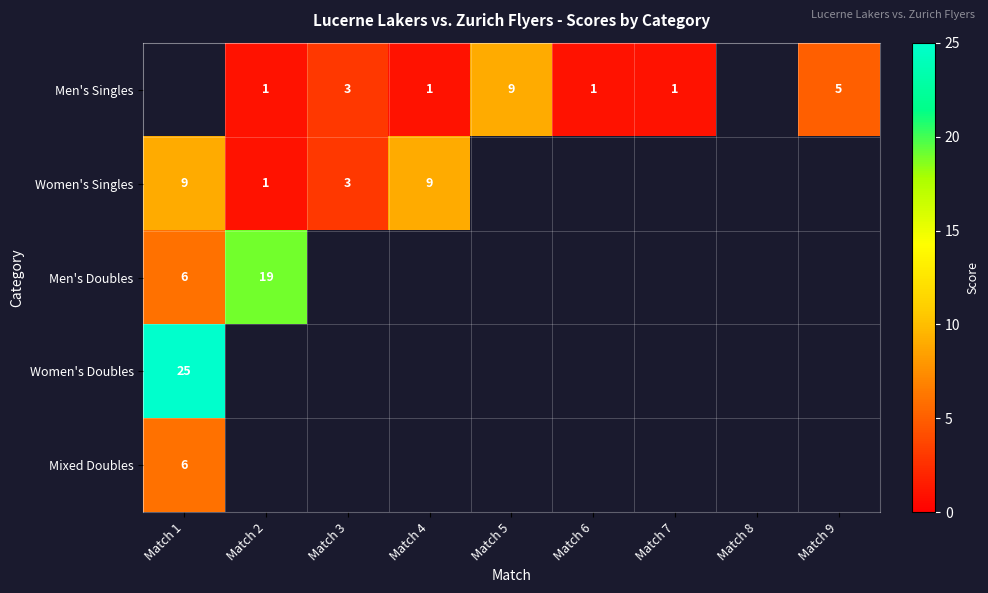

The value of Men's Doubles at Match 2 is 19. True or false?

True